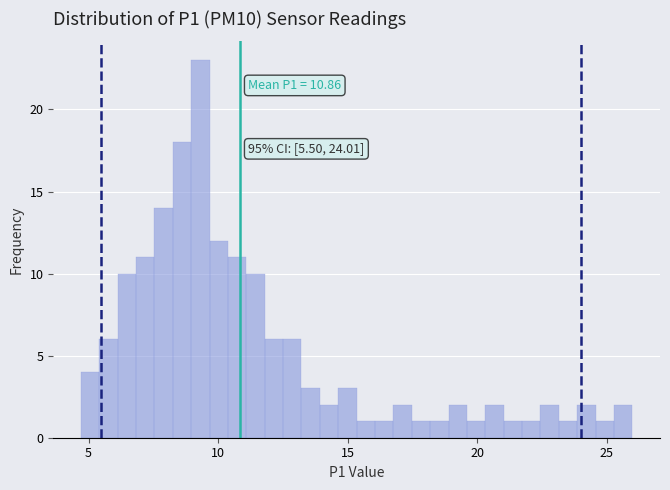

Around what value on the x-axis is the tallest bar? Give the approximate position of its centre, as read against the axis.

9.5